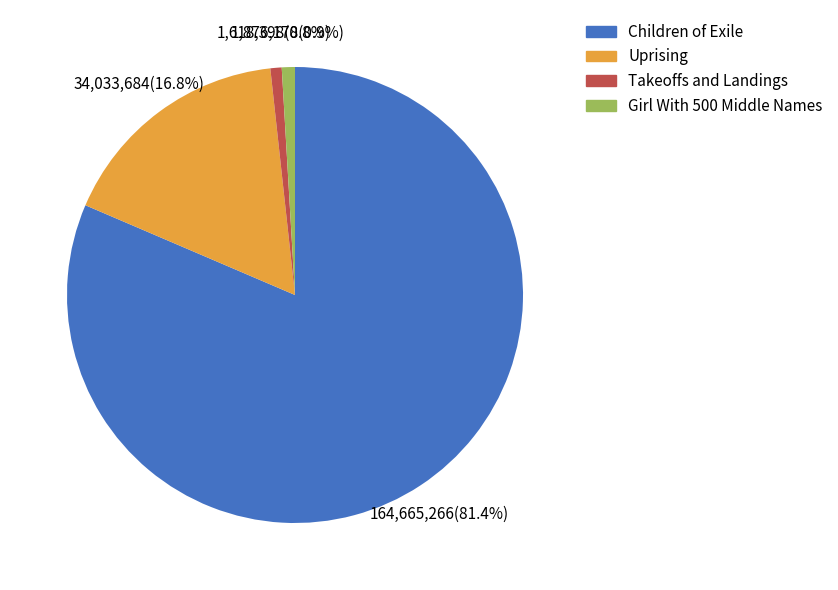

To the nearest percent, what is the average slice percentage?

25%